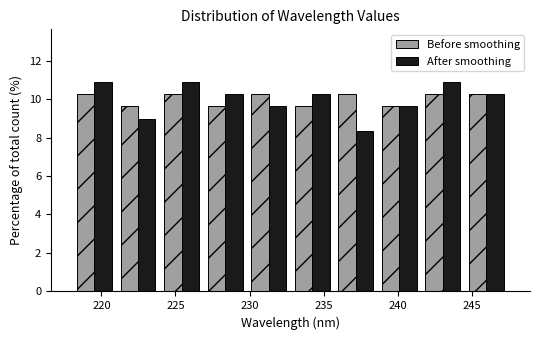

Reading left to right, transcribe this chart: for each range on the x-axis, give the height of each series' bar. Neither the bar edges nor the heights are printed on the chart, so give them approximately, as read against the axes.

218.0 to 221.0: Before smoothing=10.2	After smoothing=10.8
221.0 to 224.0: Before smoothing=9.6	After smoothing=9.0
224.0 to 227.0: Before smoothing=10.2	After smoothing=10.8
227.0 to 230.0: Before smoothing=9.6	After smoothing=10.2
230.0 to 233.0: Before smoothing=10.2	After smoothing=9.6
233.0 to 235.5: Before smoothing=9.6	After smoothing=10.2
235.5 to 238.5: Before smoothing=10.2	After smoothing=8.4
238.5 to 241.5: Before smoothing=9.6	After smoothing=9.6
241.5 to 244.5: Before smoothing=10.2	After smoothing=10.8
244.5 to 247.5: Before smoothing=10.2	After smoothing=10.2